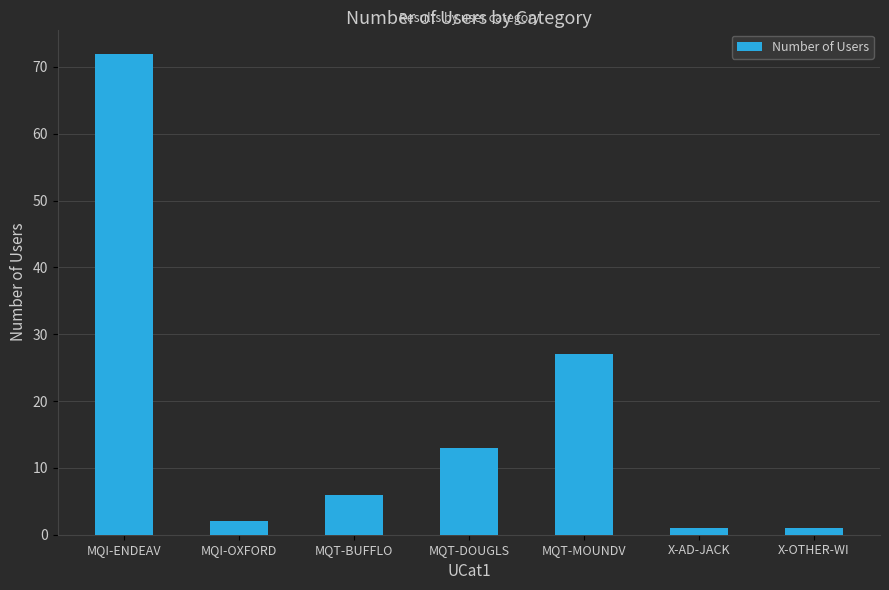

Reading left to right, list all the values displayed in this chart.

72	2	6	13	27	1	1